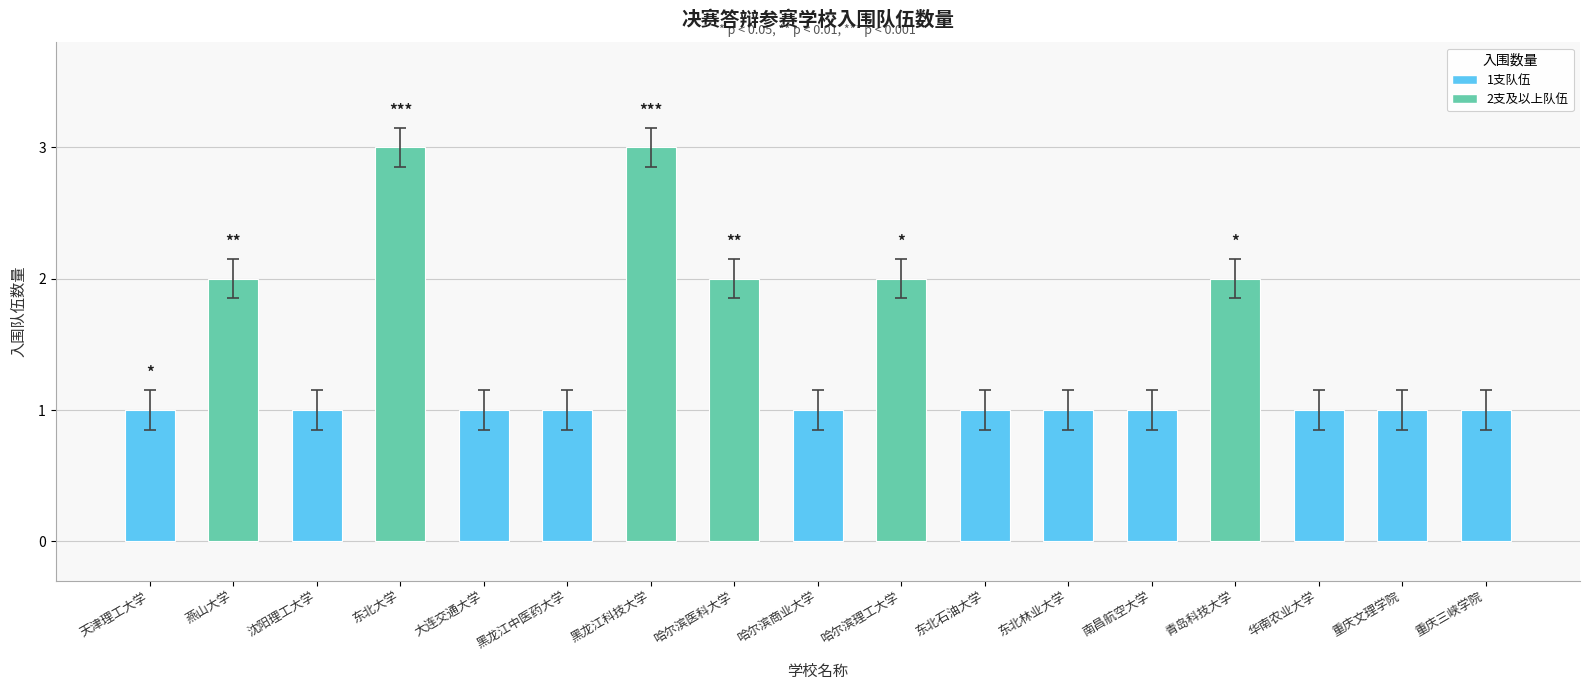

What is the label of the 4th bar from the right?

青岛科技大学